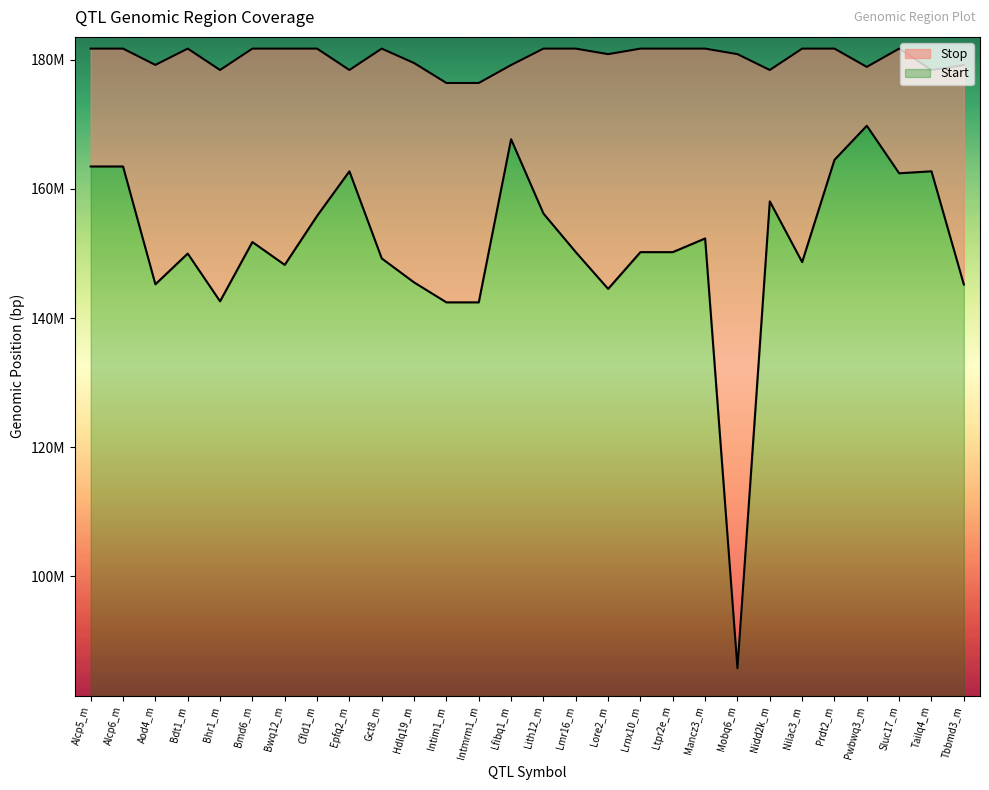

What are all the series names shown in the legend?

Start, Stop